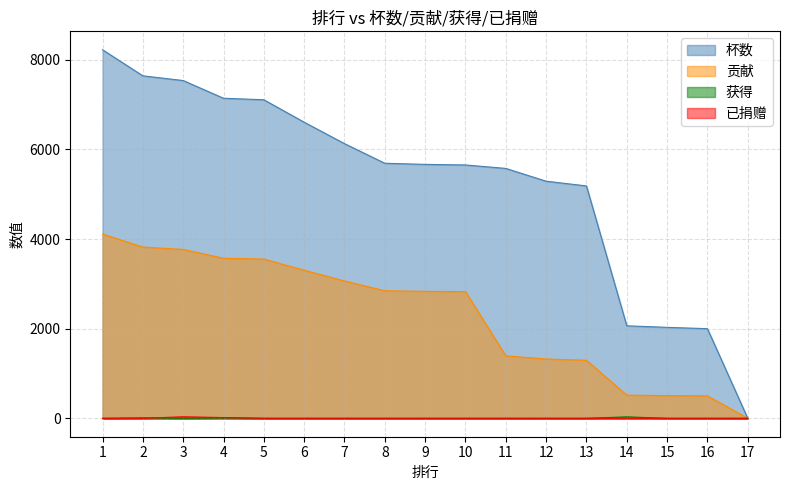

True or false: 已捐赠 and 杯数 cross at least once.

False